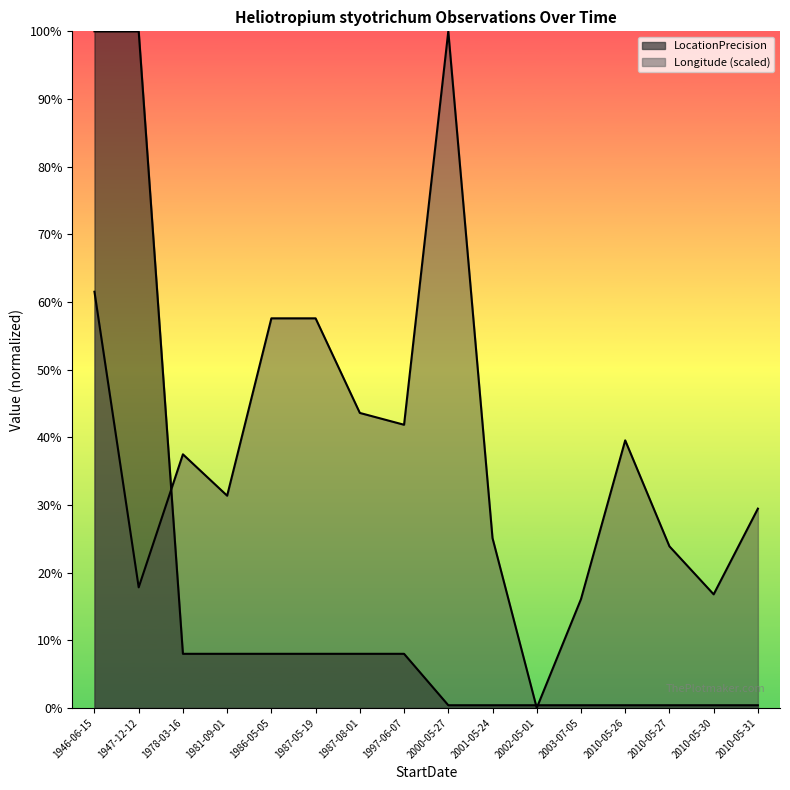

What is the approximate value of Longitude_scaled at 2001-05-24?

25.1